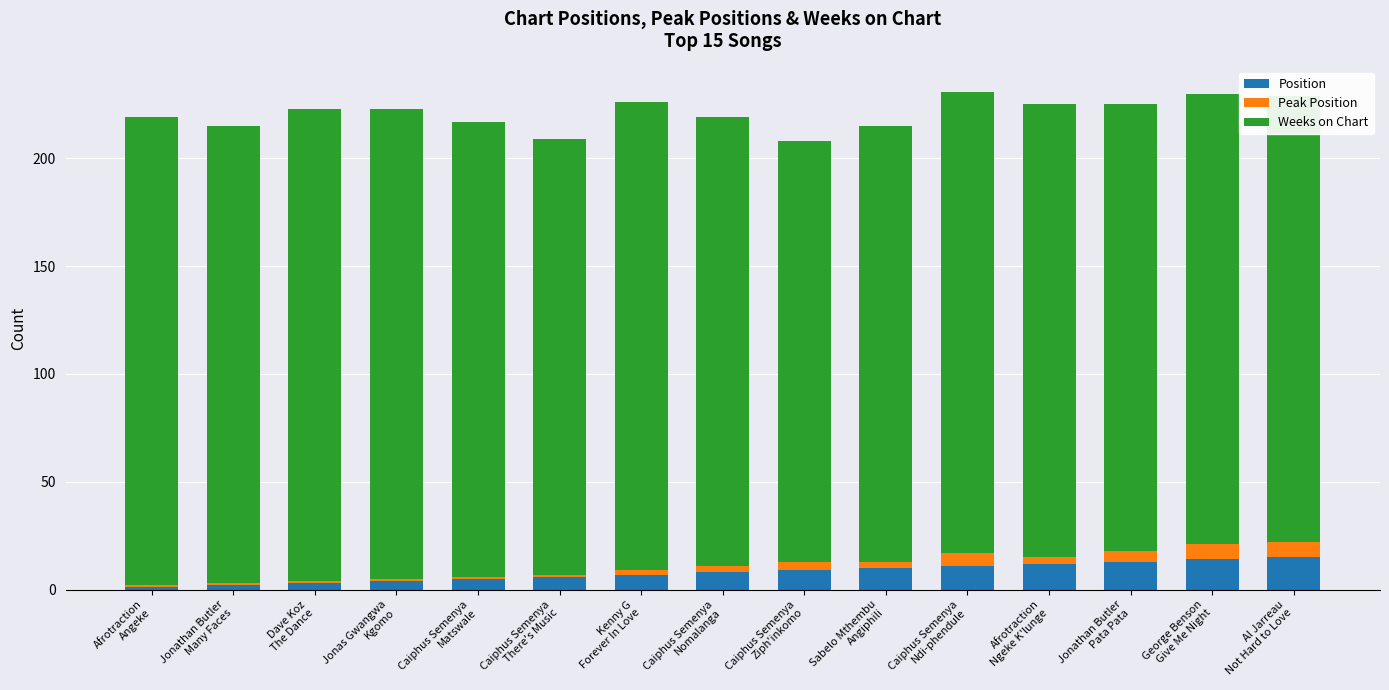

What is the highest value of the Position series?

15